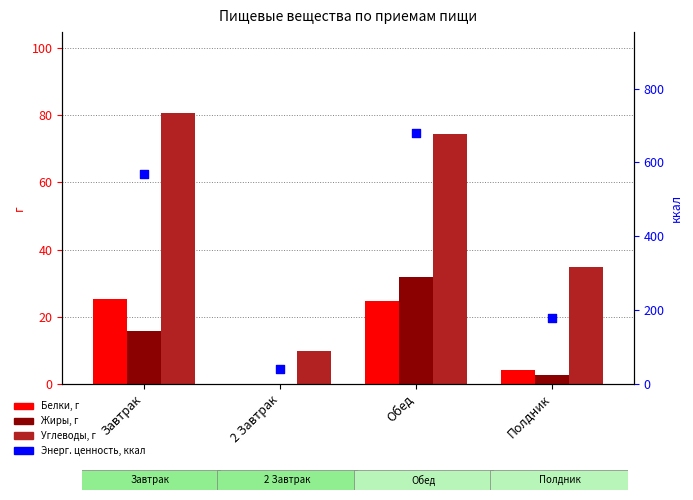

At how many categories does at least one series exceed 635?

1